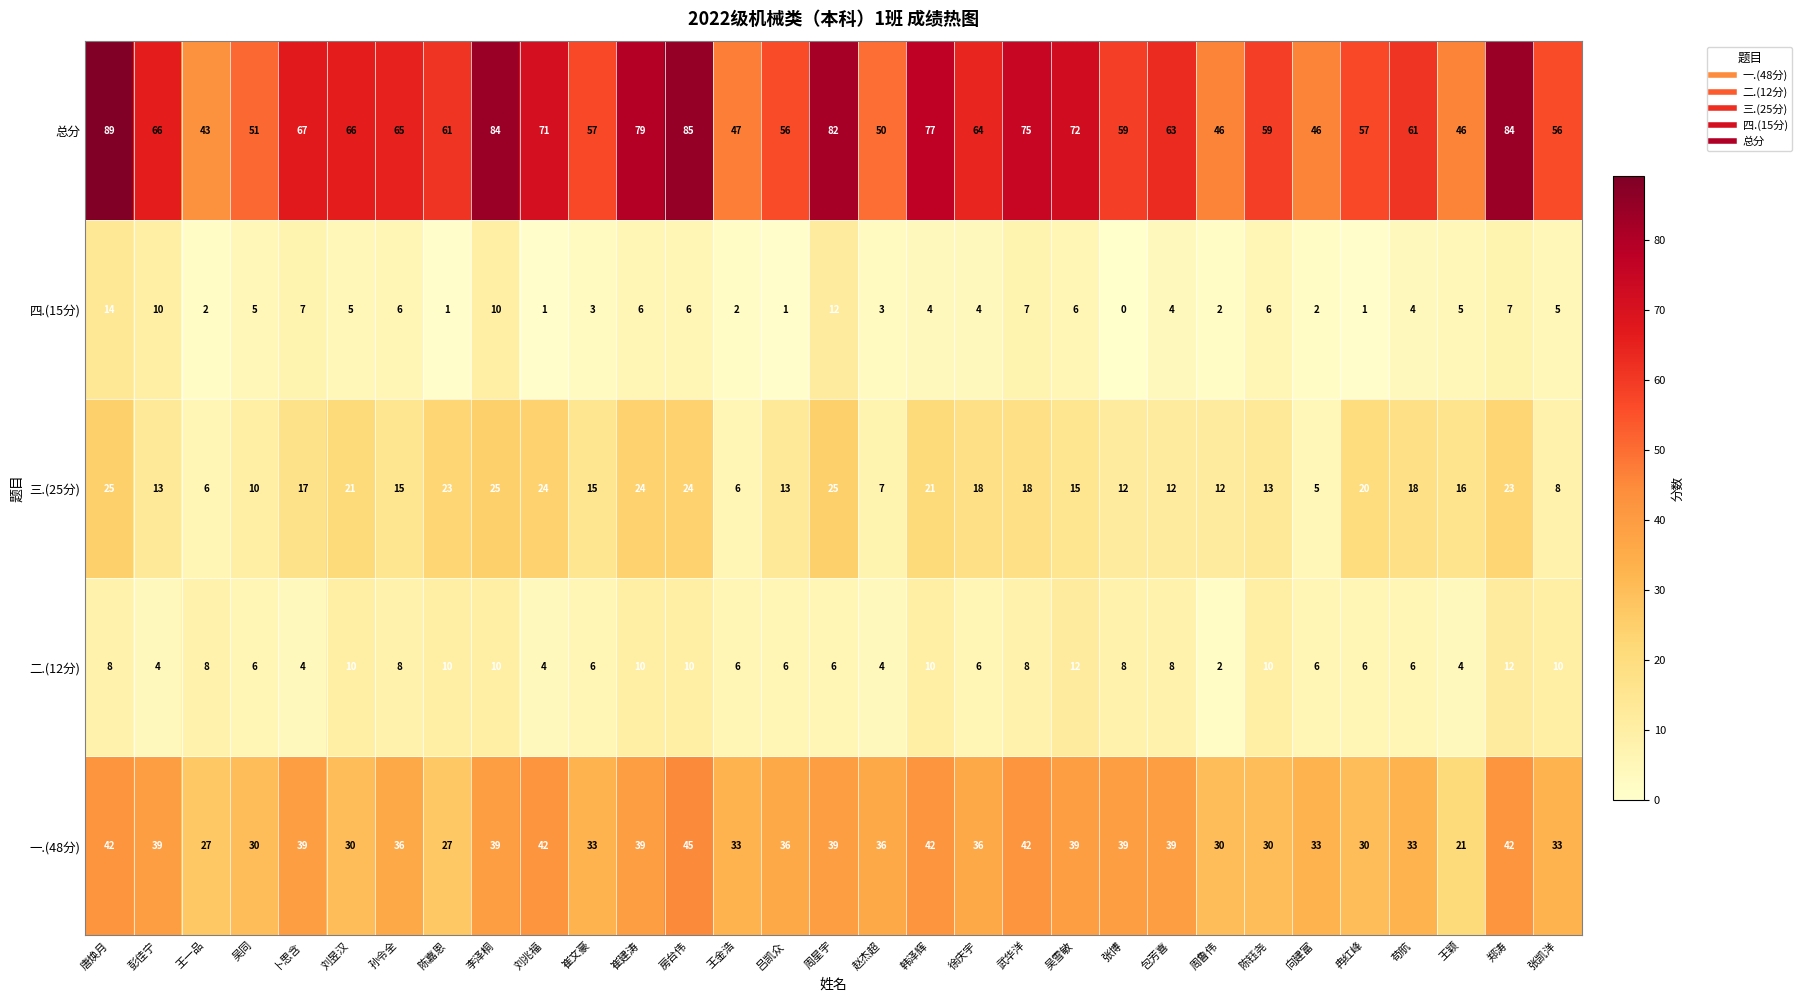

What is the difference between the highest and lowest values at 崔文豪?

54